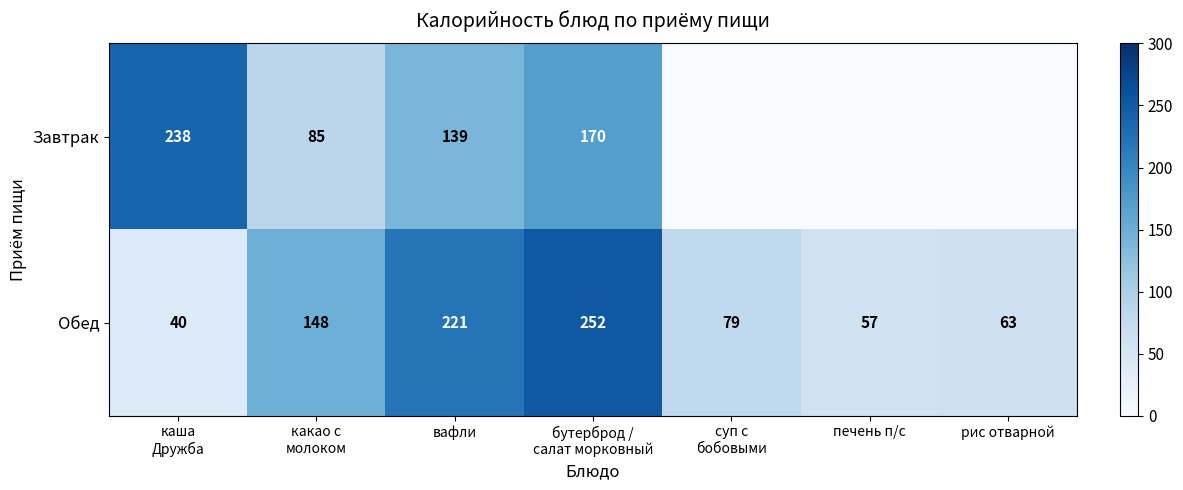

What is the lowest value of the Обед series?

40